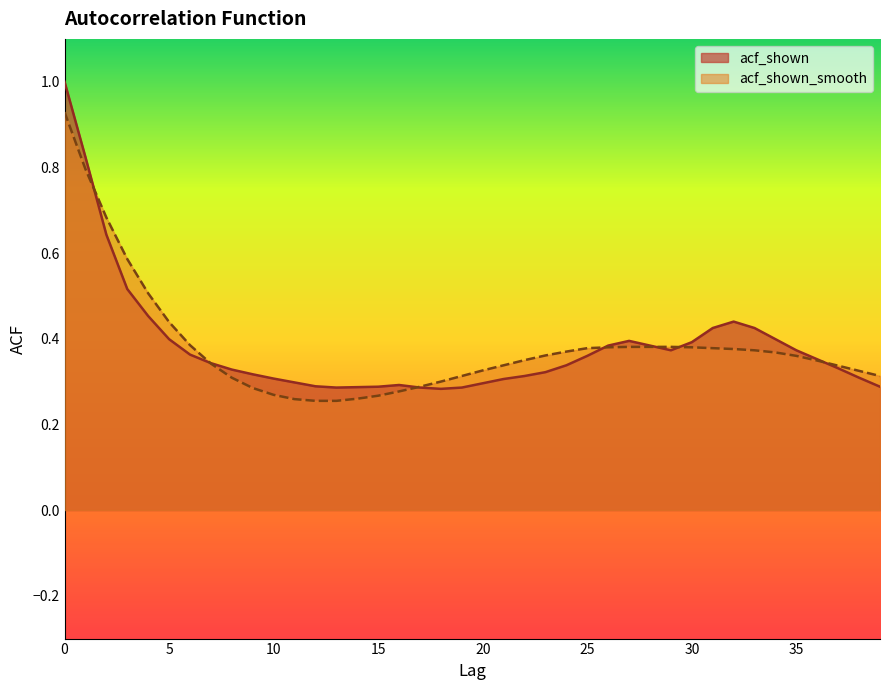

How many lines are shown in the chart?

2